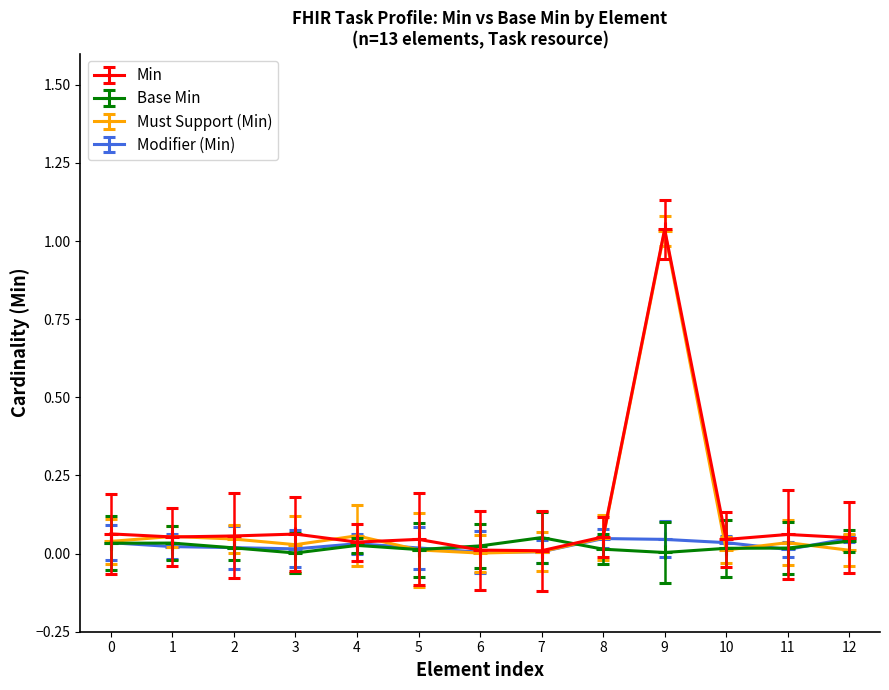

Which series changed the most between 3 and 9?

Must Support (Min)